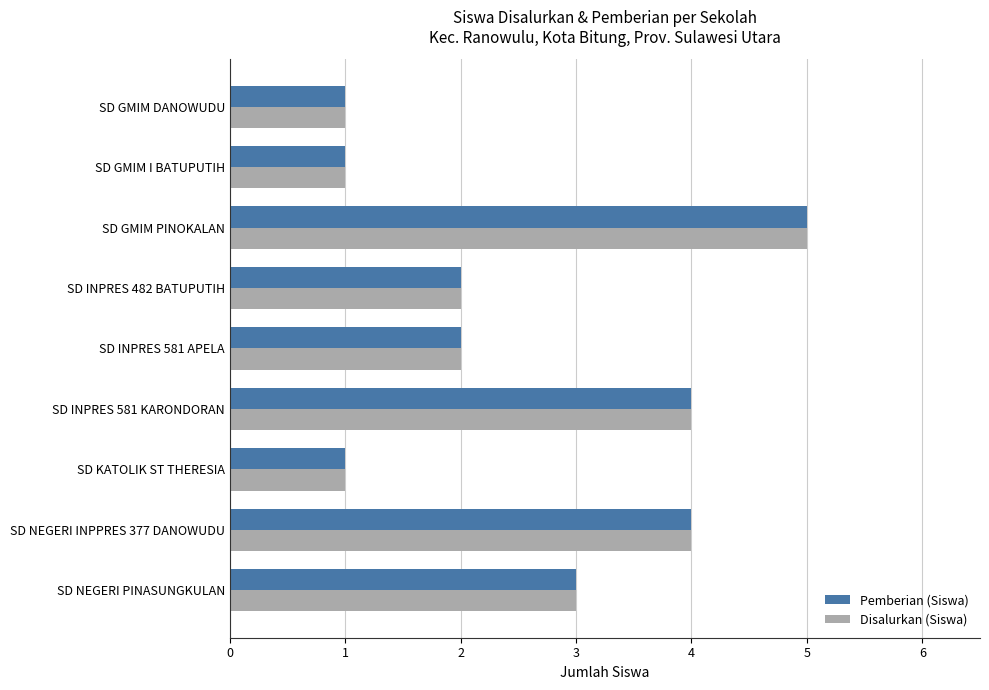

What is the average value of the Disalurkan (Siswa) series?

3